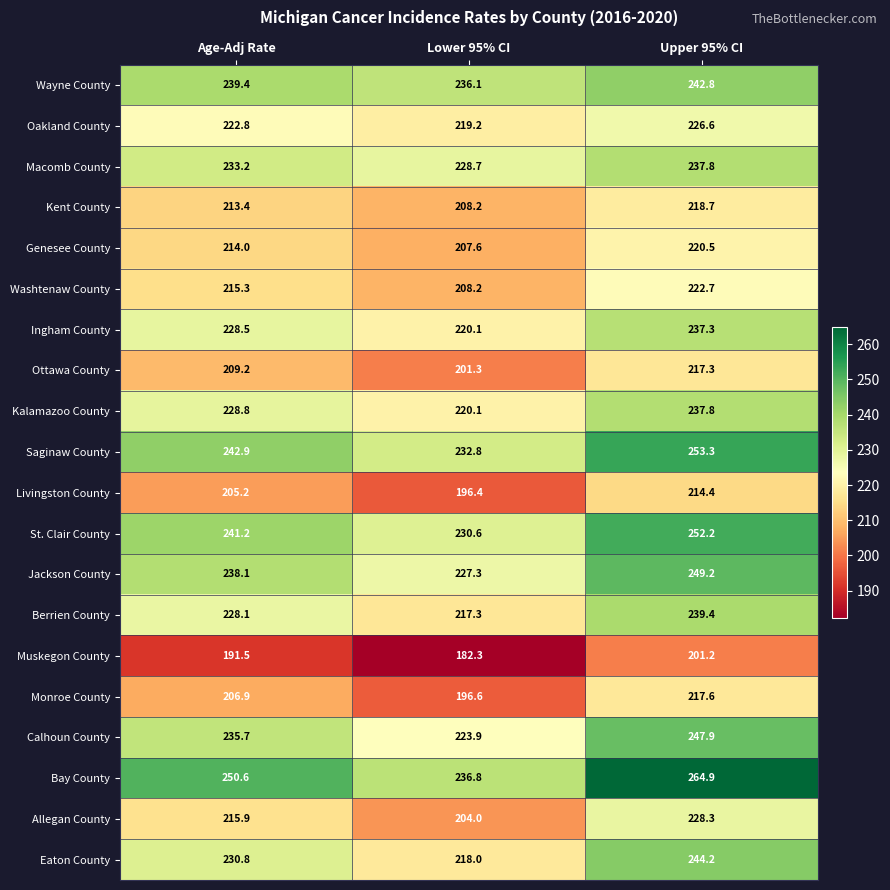

True or false: Ottawa County has a value of 64.5 at Upper 95% CI.

False